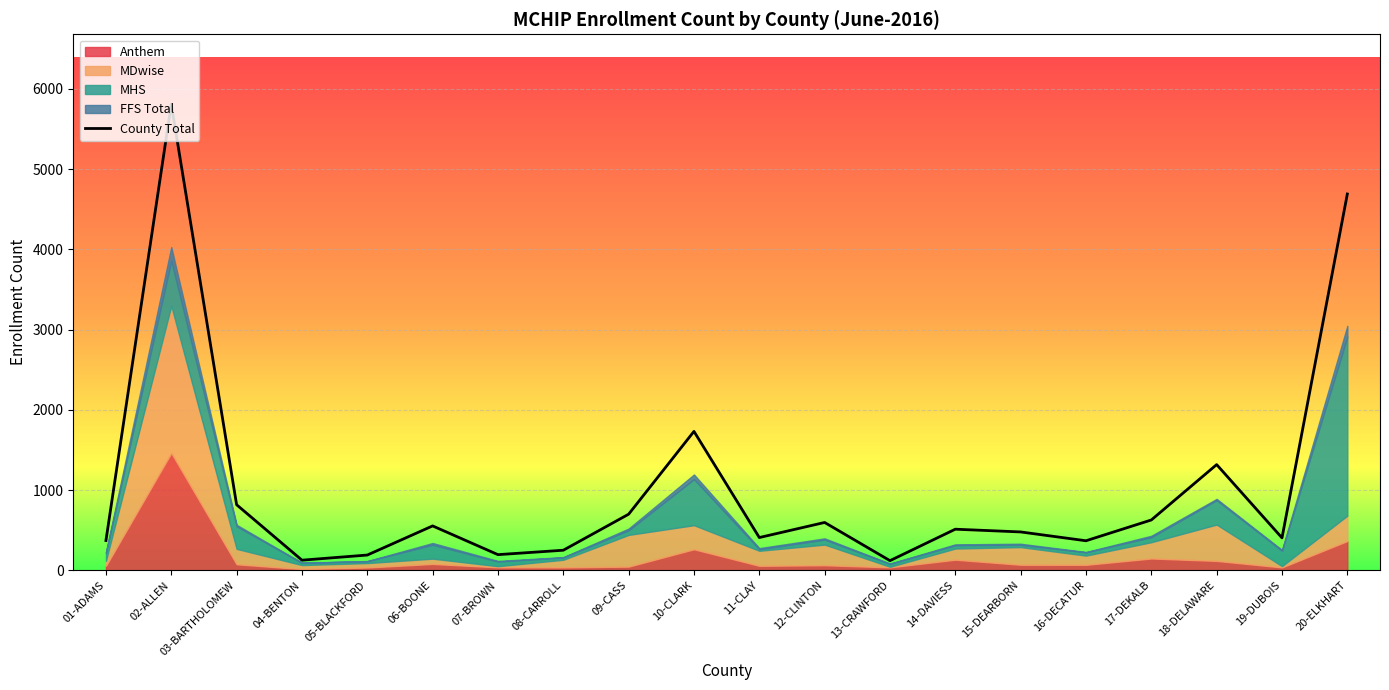

Rank the categories by value from lowest to highest.

13-CRAWFORD, 04-BENTON, 05-BLACKFORD, 07-BROWN, 08-CARROLL, 16-DECATUR, 01-ADAMS, 19-DUBOIS, 11-CLAY, 15-DEARBORN, 14-DAVIESS, 06-BOONE, 12-CLINTON, 17-DEKALB, 09-CASS, 03-BARTHOLOMEW, 18-DELAWARE, 10-CLARK, 20-ELKHART, 02-ALLEN